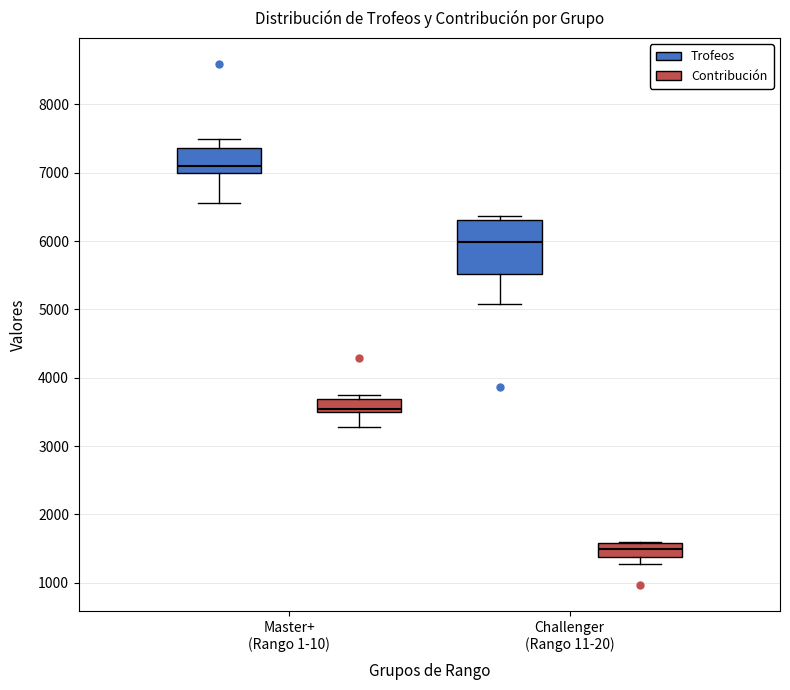

Which box is the tallest, from its lower edge to its upper edge?

Challenger (Rango 11-20) (Trofeos)